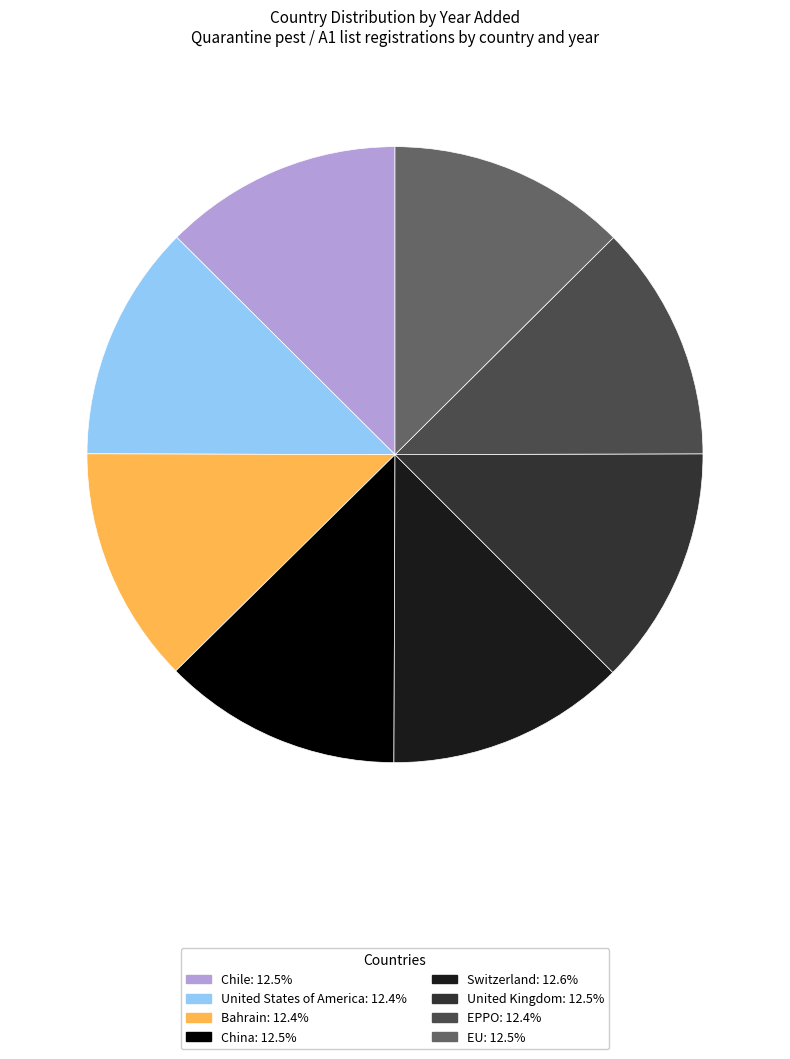

Count the number of slices in the pie.

8